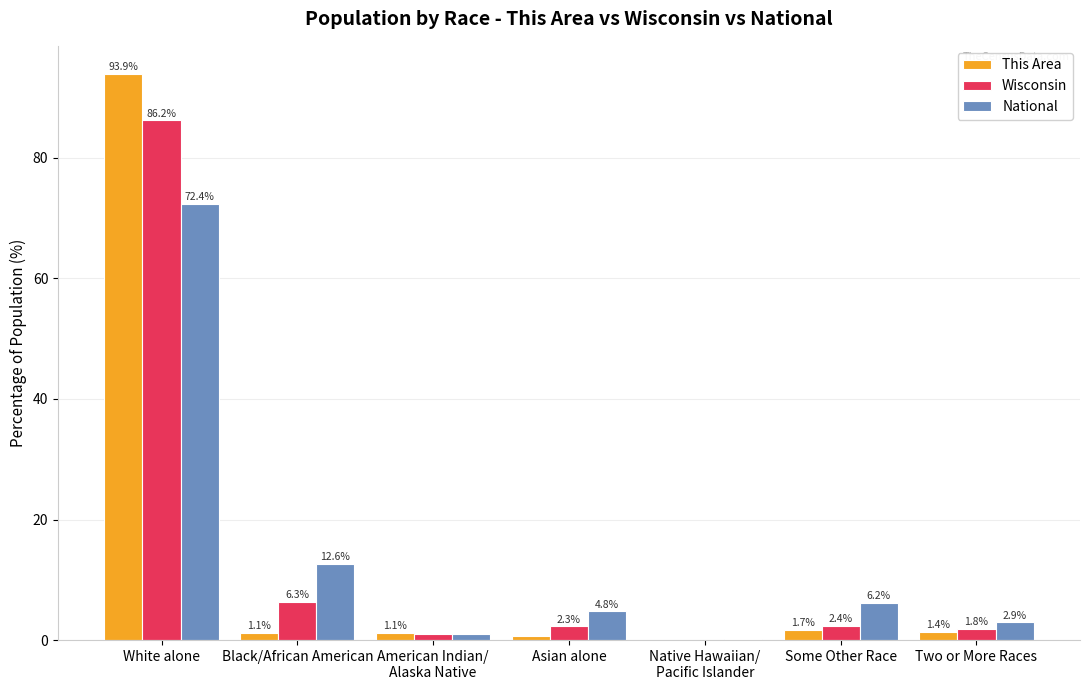

At which category is the sum across all series the highest?

White alone